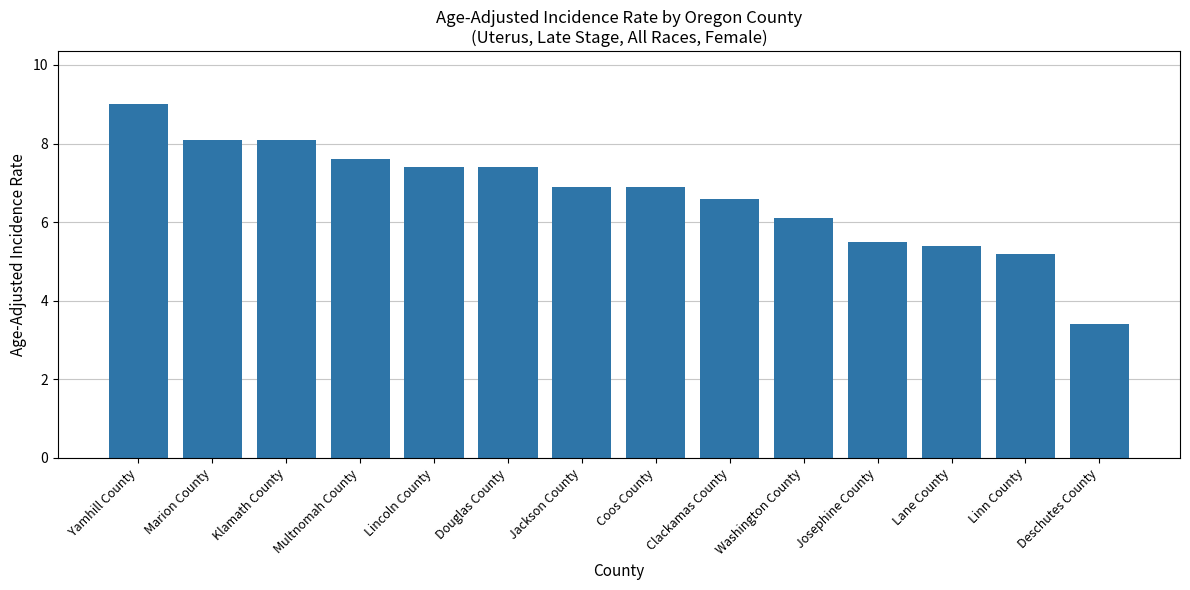

Reading left to right, extract all data points from this chart.

9.0	8.1	8.1	7.6	7.4	7.4	6.9	6.9	6.6	6.1	5.5	5.4	5.2	3.4